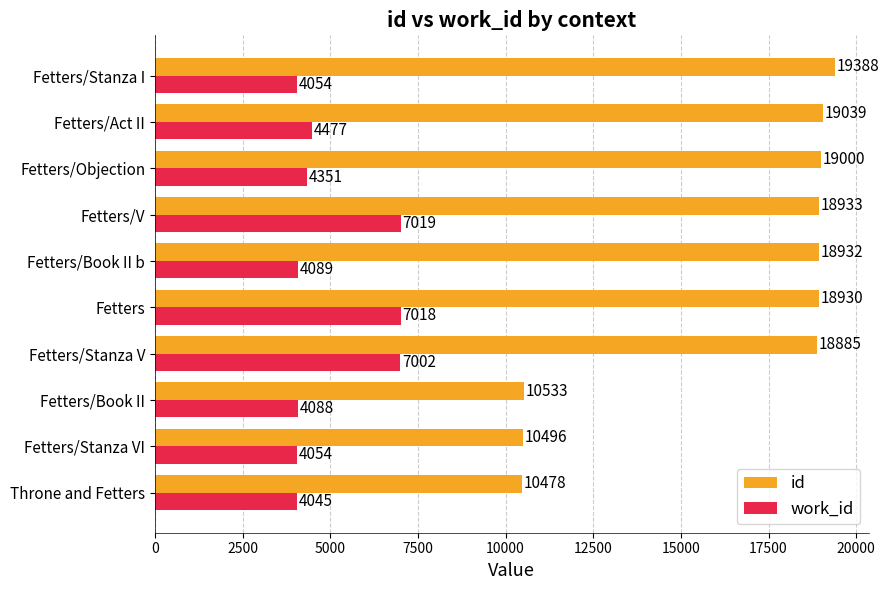

Between Fetters/Book II and Fetters/Act II, which series saw the biggest shift?

id